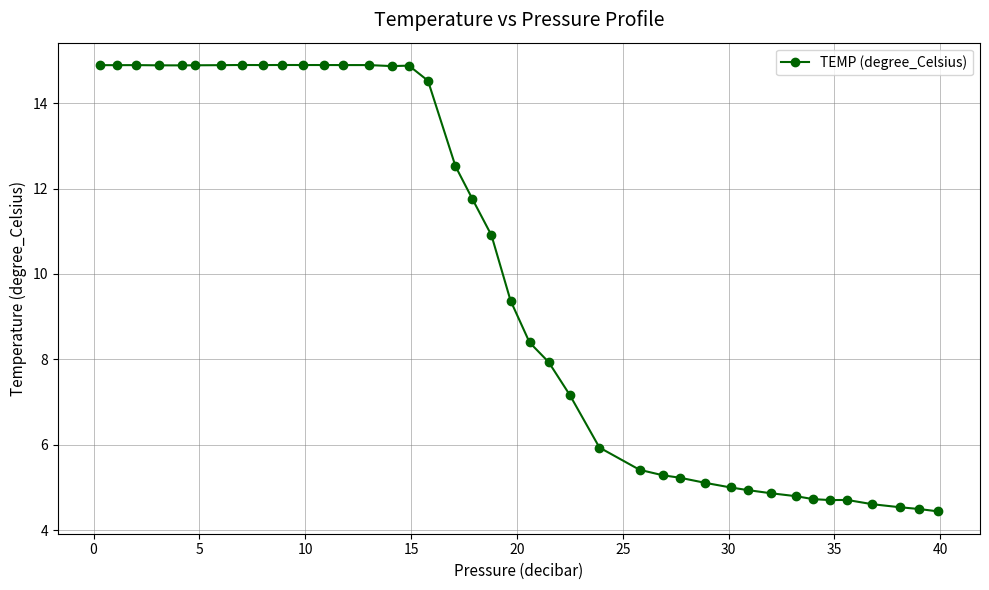

What is the average value?

10.0